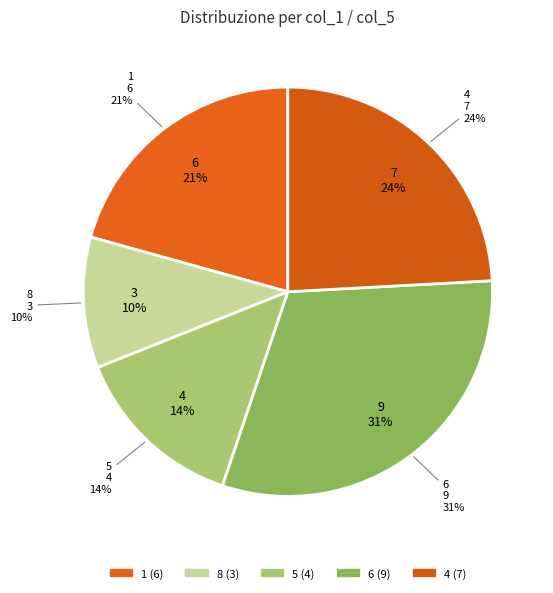

How many segments does this pie chart have?

5